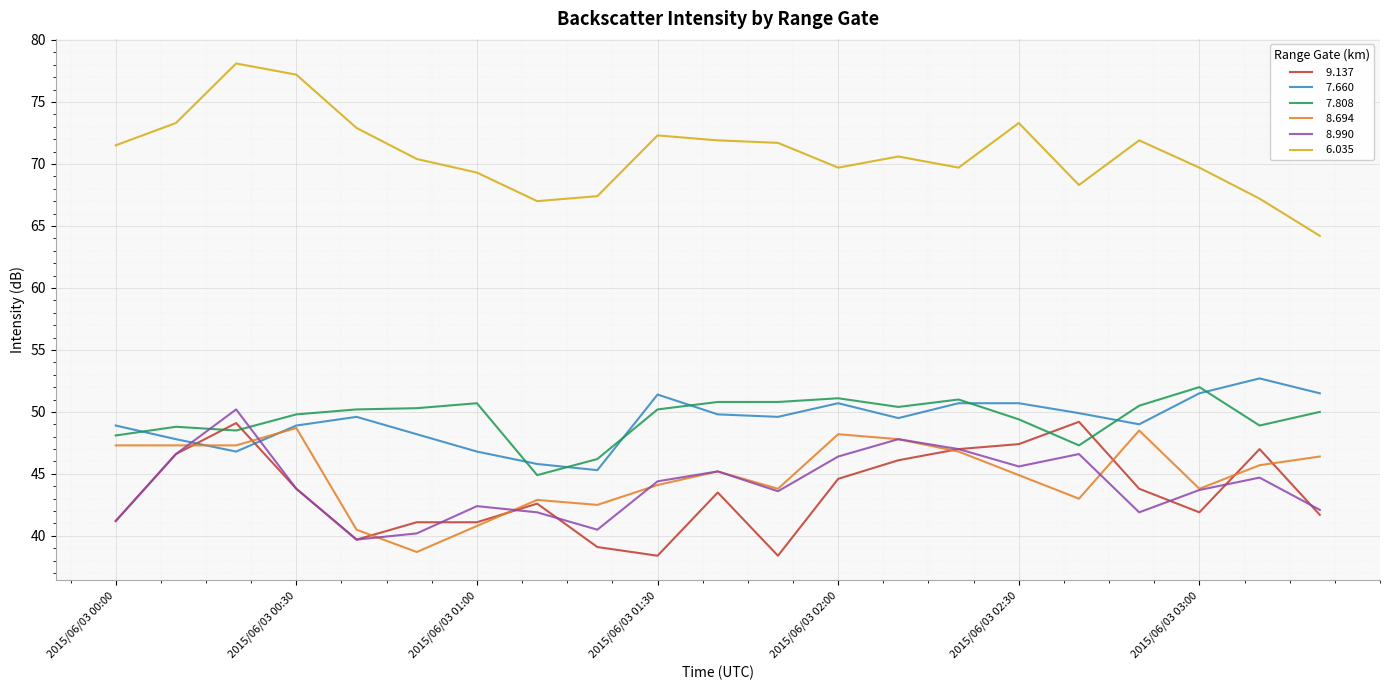

What is the maximum value shown in the chart?

78.1